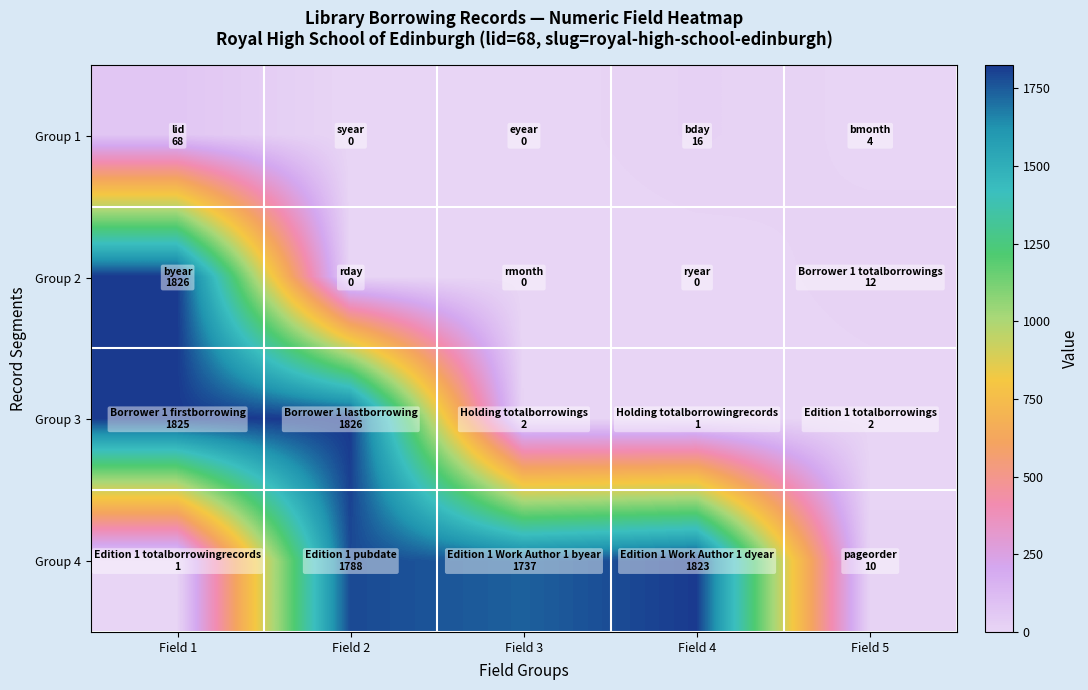

Reading right to left, transcribe all the data shown in this chart.

Group 1: Field 5=4	Field 4=16	Field 3=0	Field 2=0	Field 1=68
Group 2: Field 5=12	Field 4=0	Field 3=0	Field 2=0	Field 1=1826
Group 3: Field 5=2	Field 4=1	Field 3=2	Field 2=1826	Field 1=1825
Group 4: Field 5=10	Field 4=1823	Field 3=1737	Field 2=1788	Field 1=1